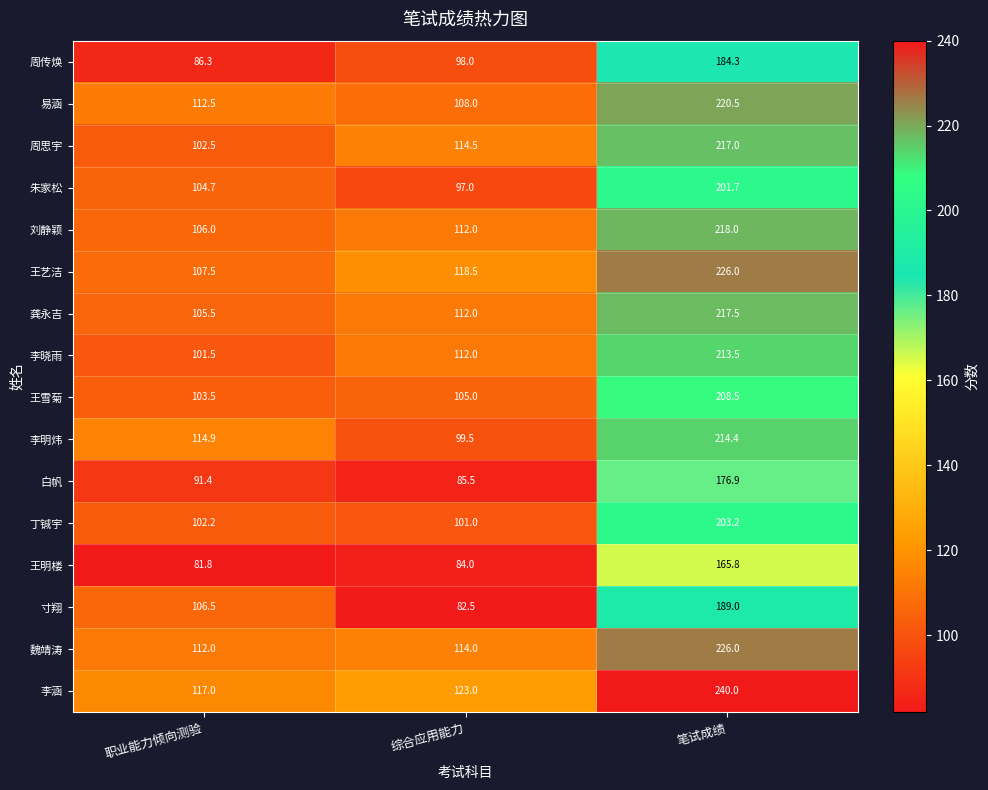

The 李涵 series shows 57.1 at 笔试成绩. True or false?

False